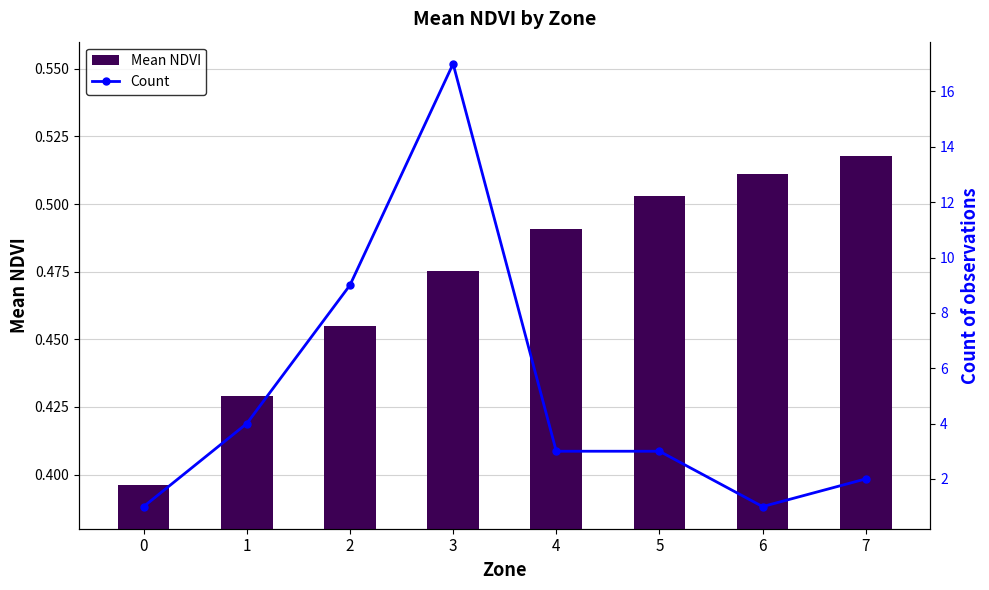

Which series has the largest total across all categories?

Count